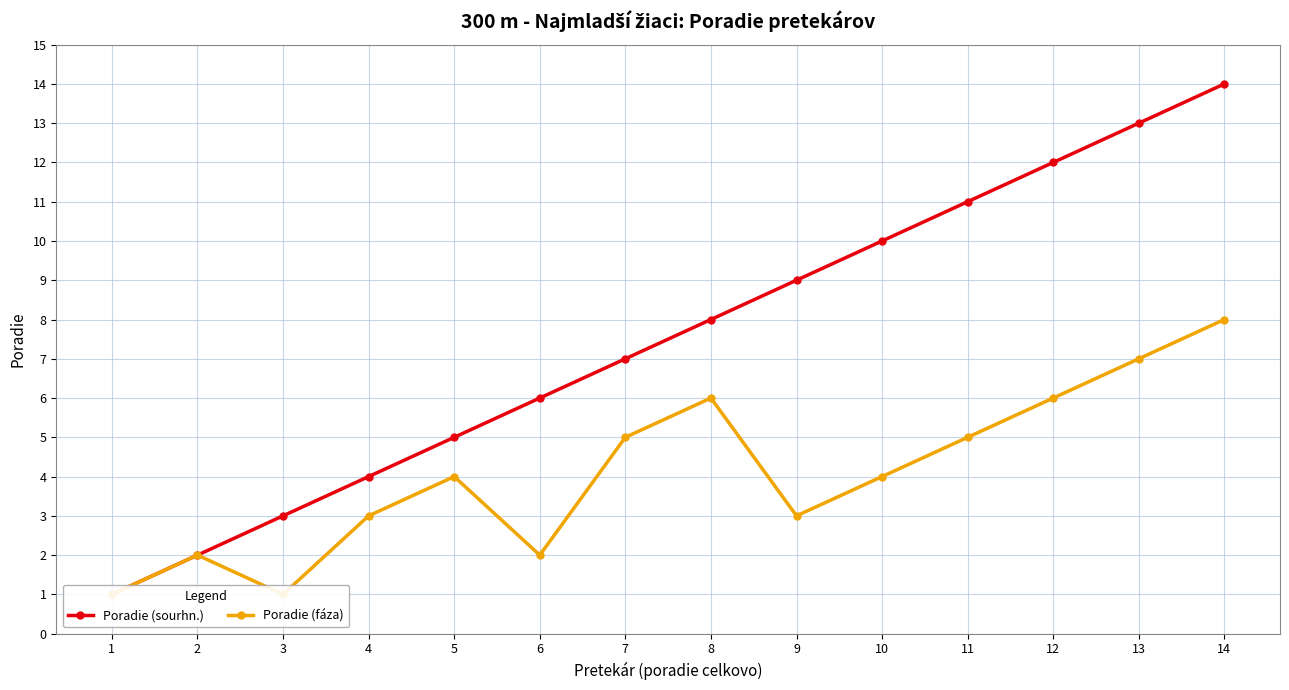

At which label does Poradie (sourhn.) first exceed 8?

9